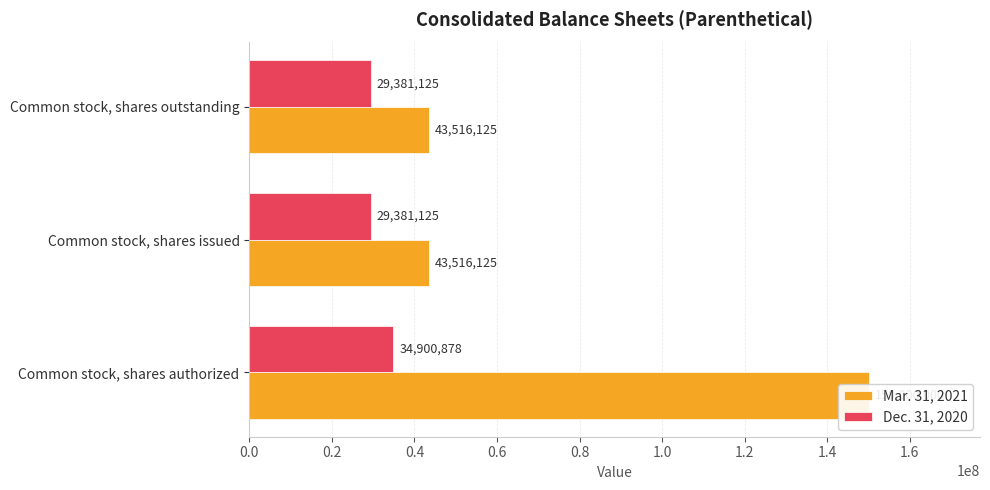

Are the bars grouped side by side (vs. stacked)?

Yes